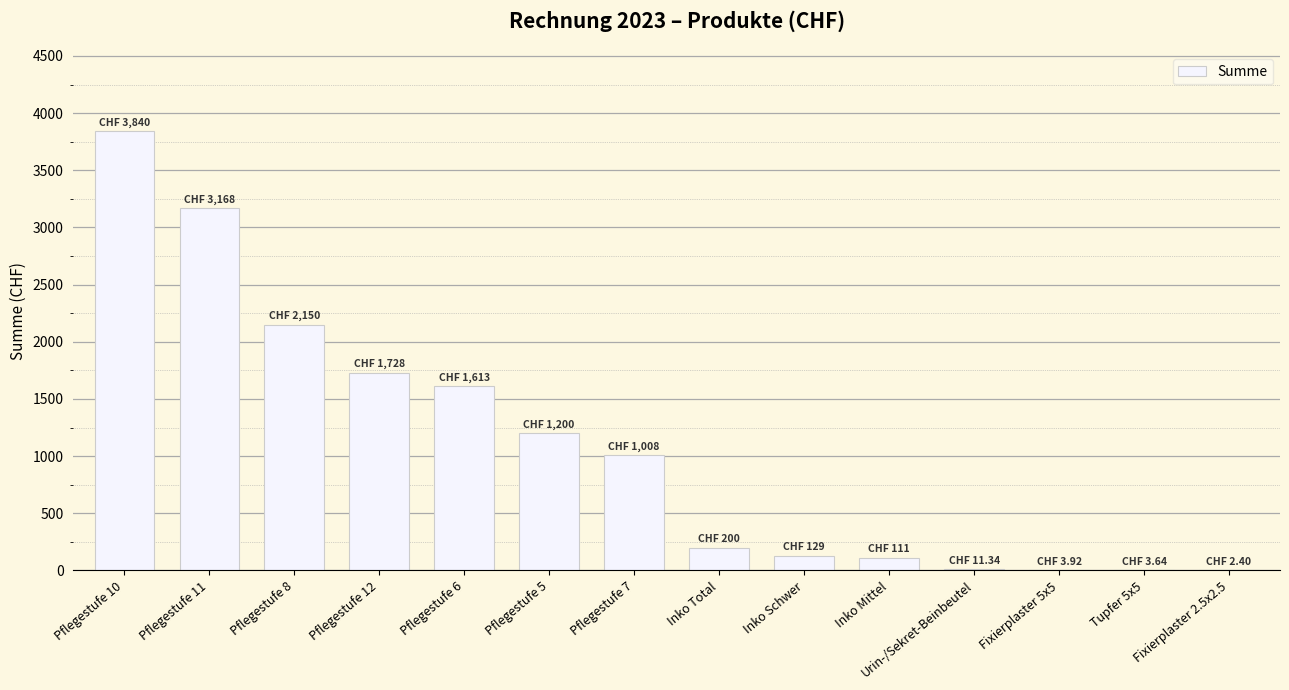

The value at Pflegestufe 11 is 3168.0. True or false?

True